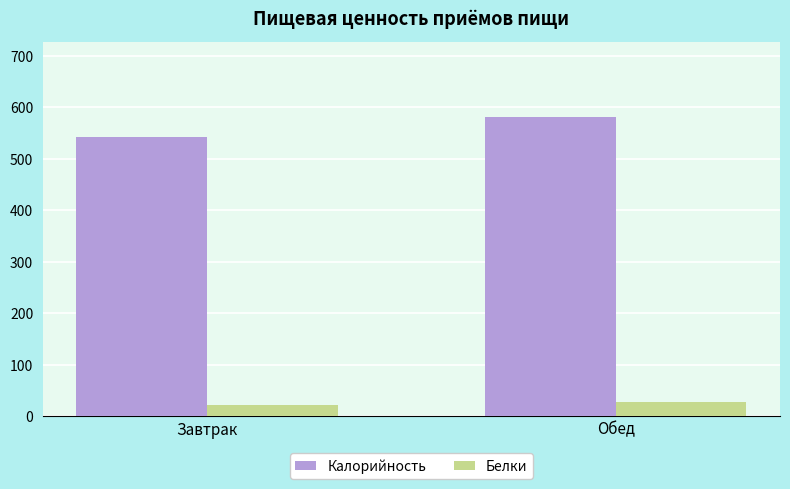

How many bars are there in total?

4